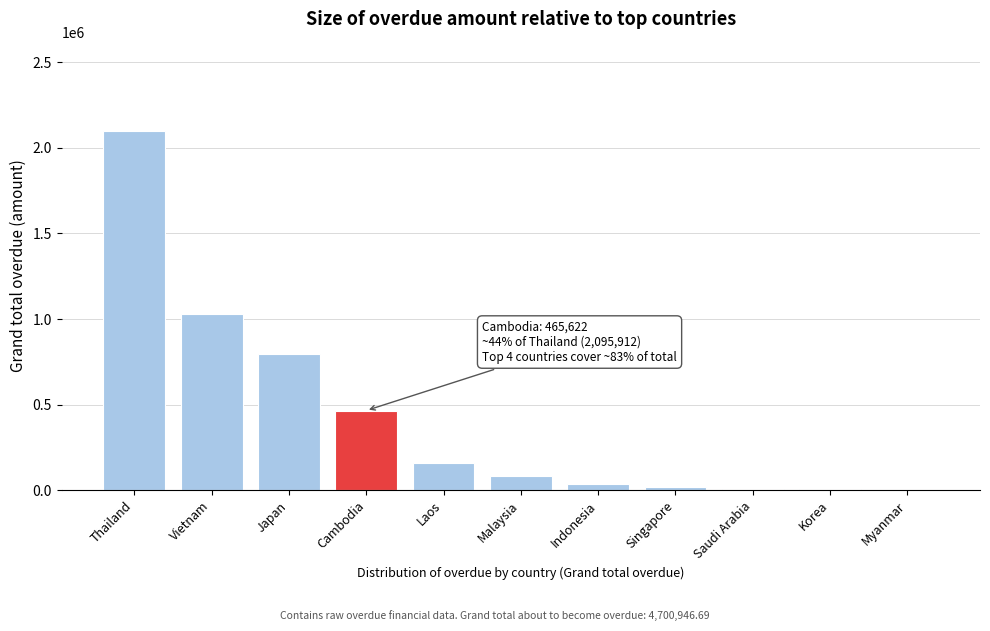

What is the sum of all values?

4700946.7